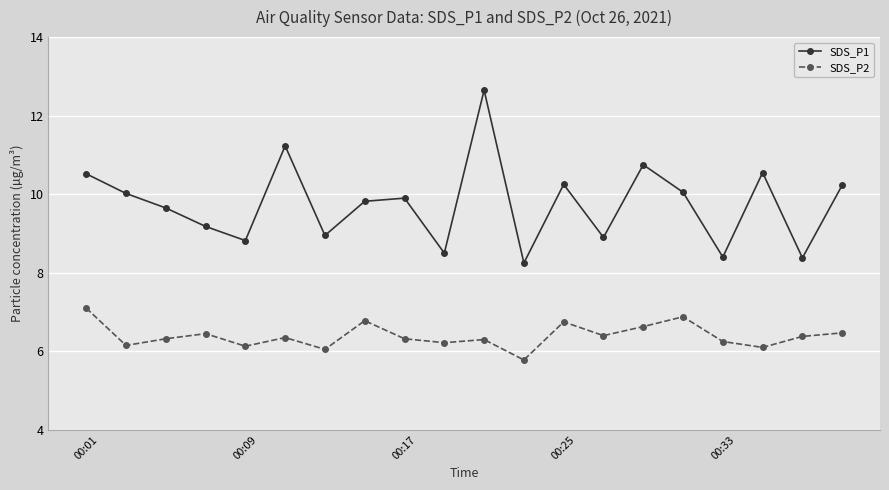

What is the greatest value displayed?

12.7